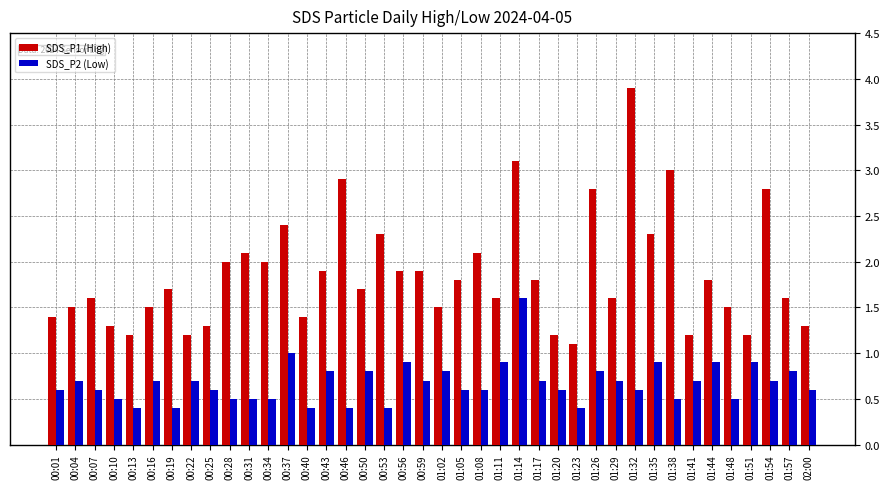

What is the minimum value for SDS_P1 (High)?

1.1